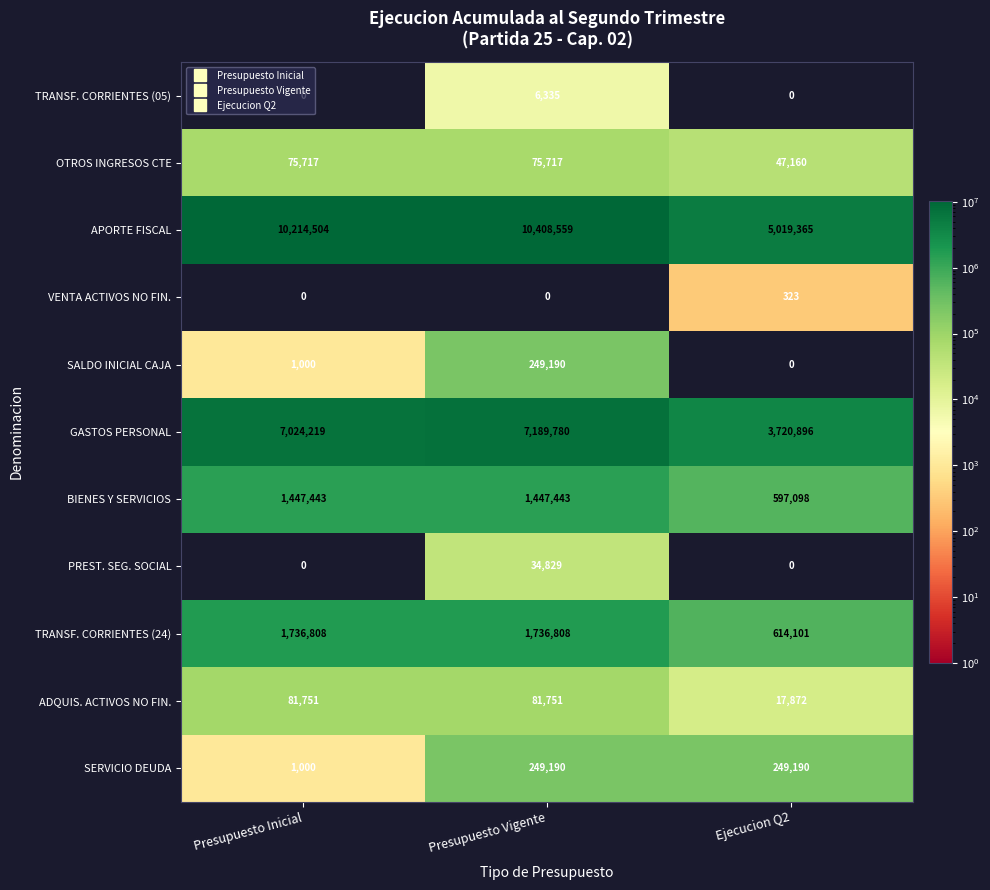

What is the spread (max minus min) of values at Presupuesto Inicial?

10214504